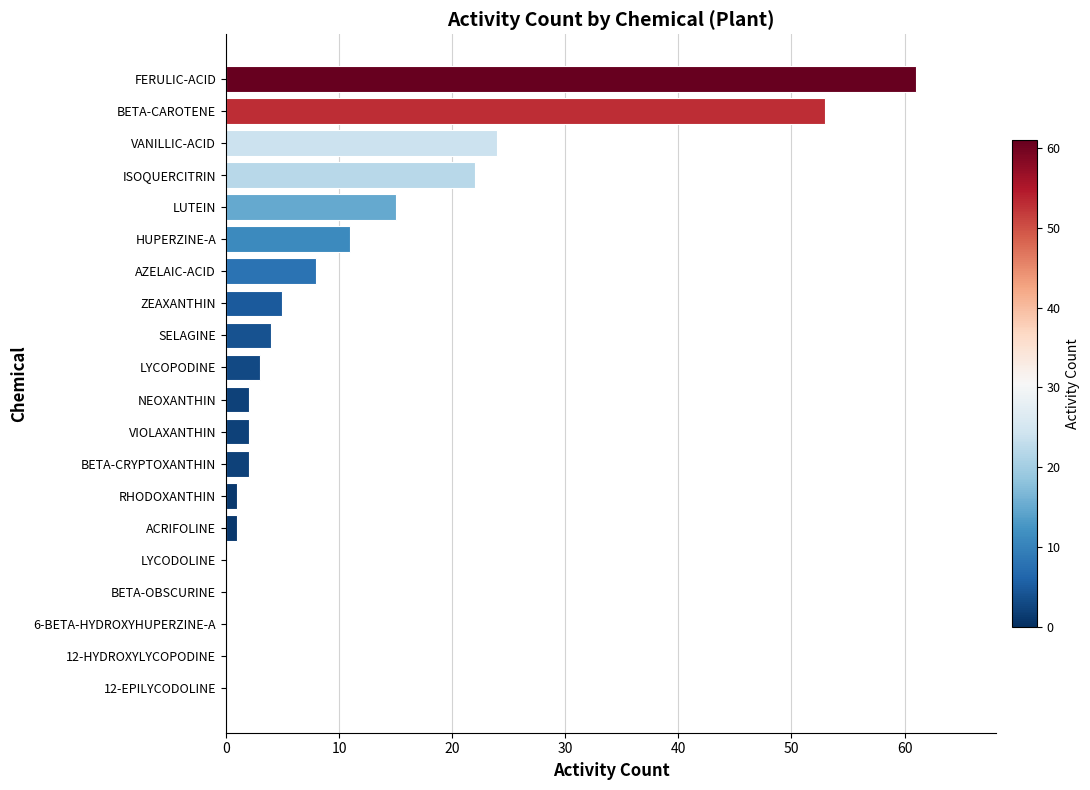

Count the number of data series in this chart.

1